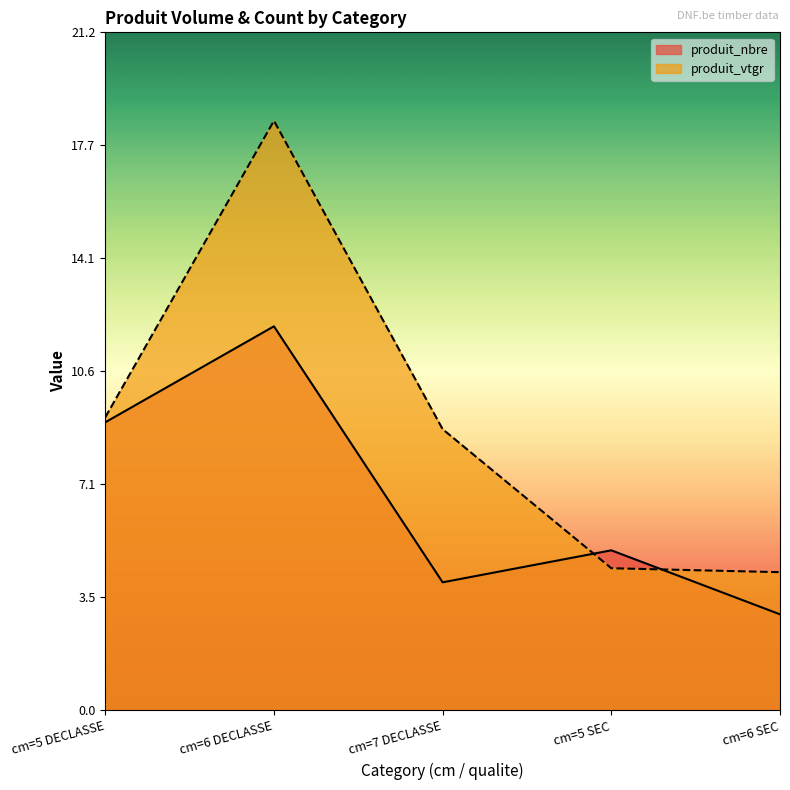

Does the chart have visible grid lines?

No